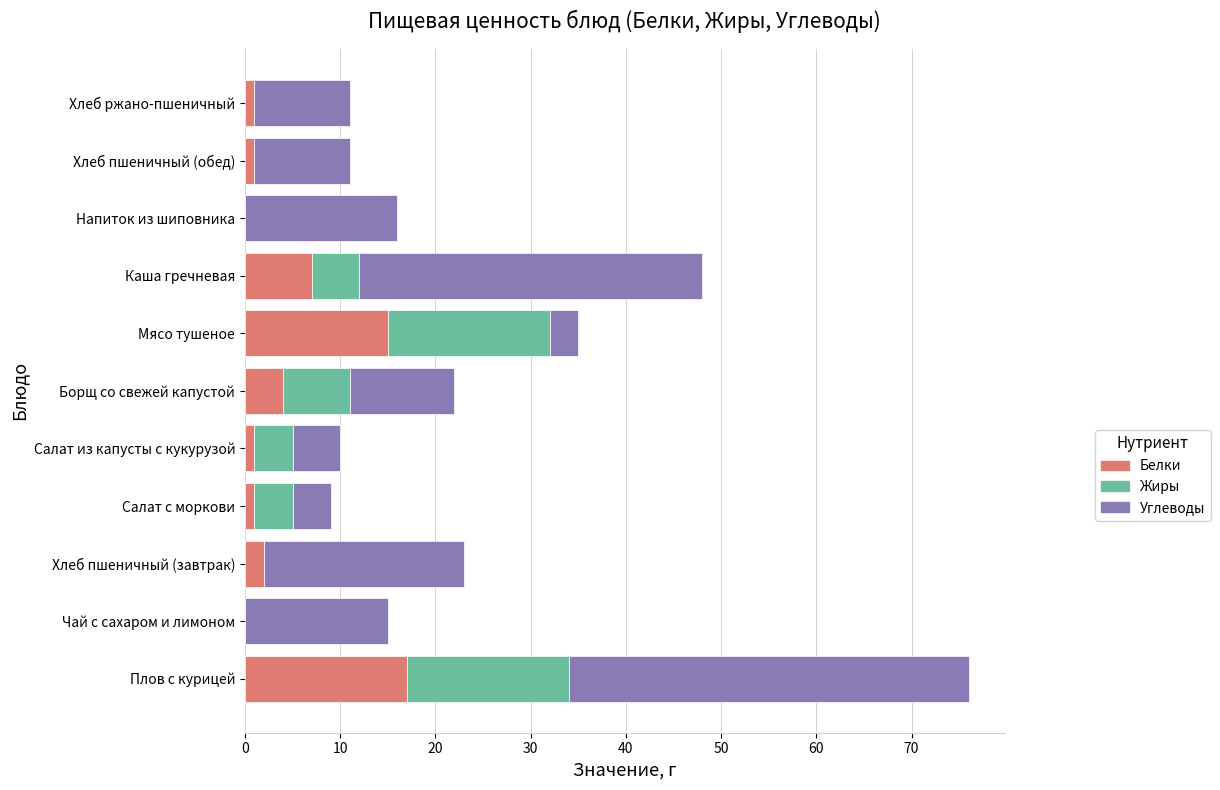

The value of Белки at Мясо тушеное is 15. True or false?

True